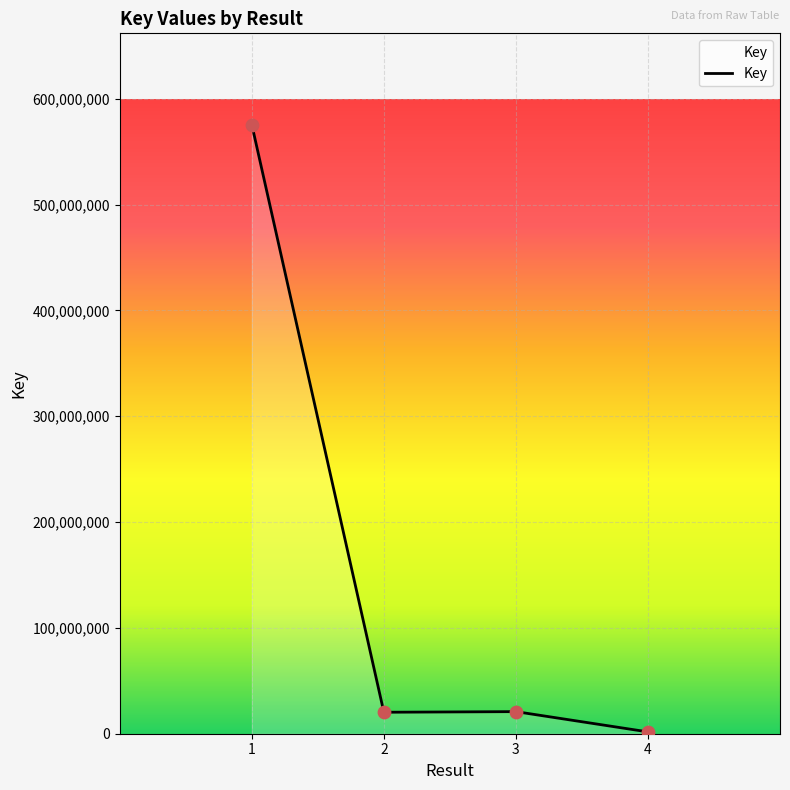

What is the change in value from 1 to 4?

-573821549